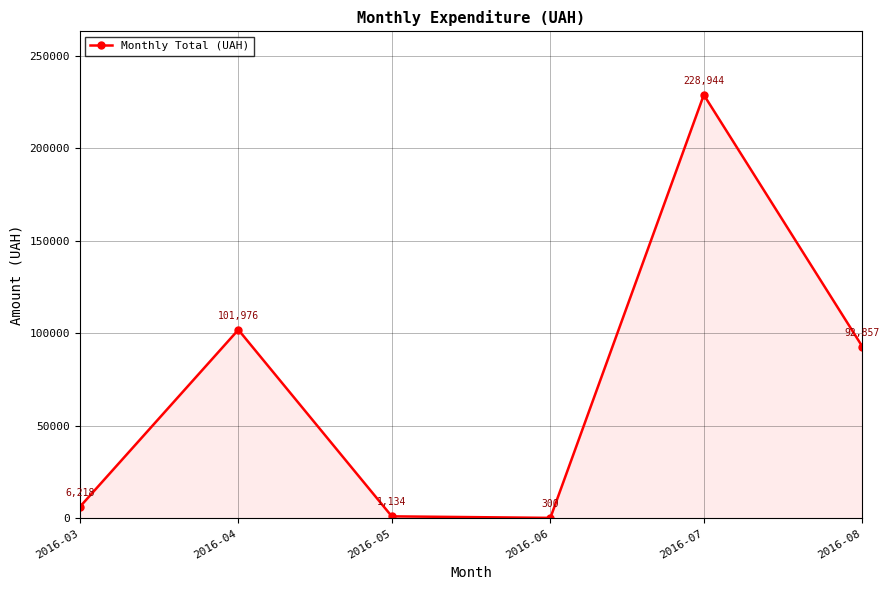

Which category has the highest value across all series?

2016-07